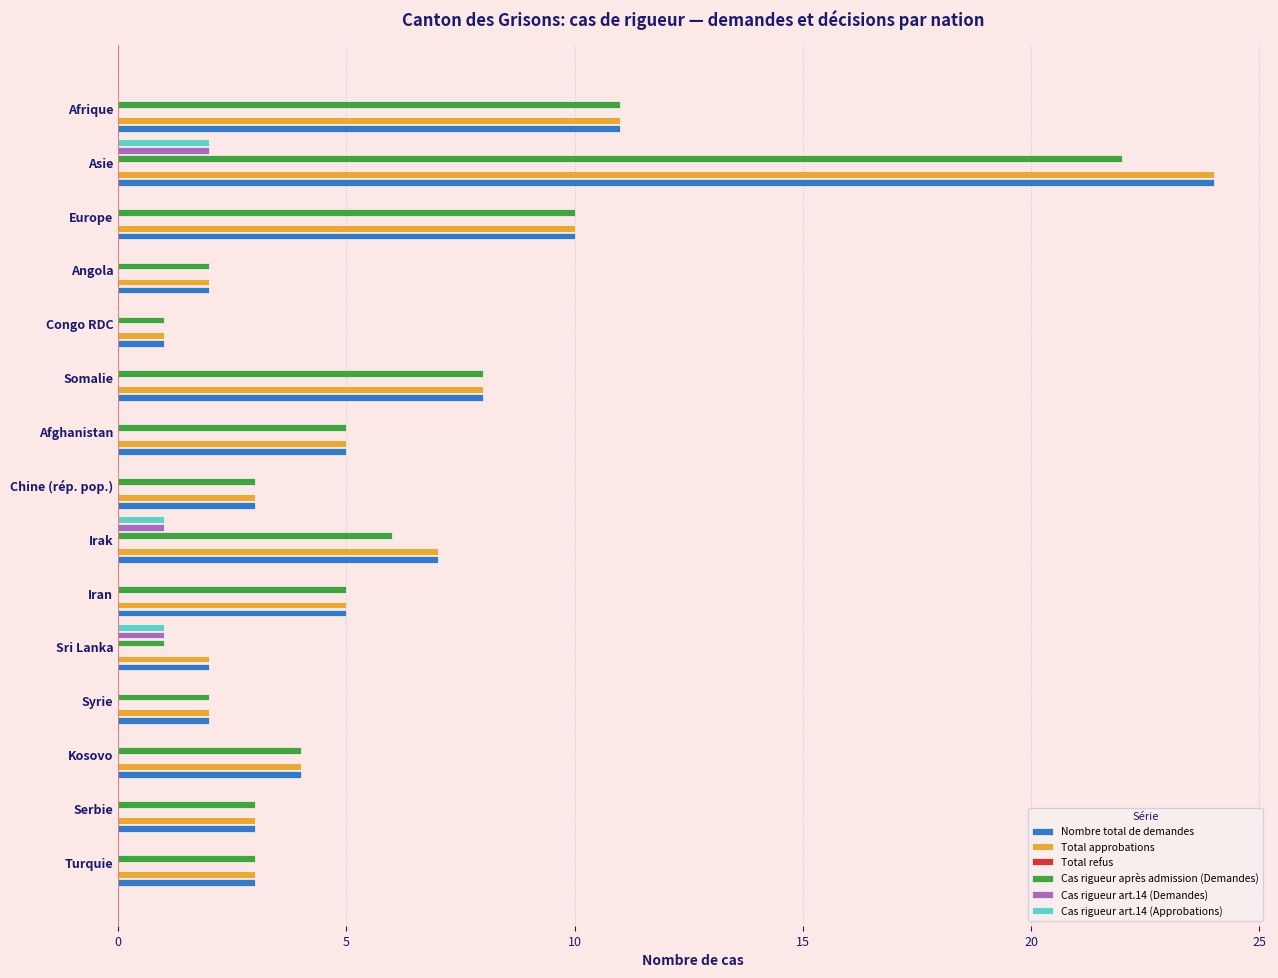

Reading left to right, extract all data points from this chart.

Nombre total de demandes: 11.0	24.0	10.0	2.0	1.0	8.0	5.0	3.0	7.0	5.0	2.0	2.0	4.0	3.0	3.0
Total approbations: 11.0	24.0	10.0	2.0	1.0	8.0	5.0	3.0	7.0	5.0	2.0	2.0	4.0	3.0	3.0
Total refus: 0.1	0.1	0.1	0.1	0.1	0.1	0.1	0.1	0.1	0.1	0.1	0.1	0.1	0.1	0.1
Cas rigueur après admission (Demandes): 11.0	22.0	10.0	2.0	1.0	8.0	5.0	3.0	6.0	5.0	1.0	2.0	4.0	3.0	3.0
Cas rigueur art.14 (Demandes): 0.0	2.0	0.0	0.0	0.0	0.0	0.0	0.0	1.0	0.0	1.0	0.0	0.0	0.0	0.0
Cas rigueur art.14 (Approbations): 0.0	2.0	0.0	0.0	0.0	0.0	0.0	0.0	1.0	0.0	1.0	0.0	0.0	0.0	0.0